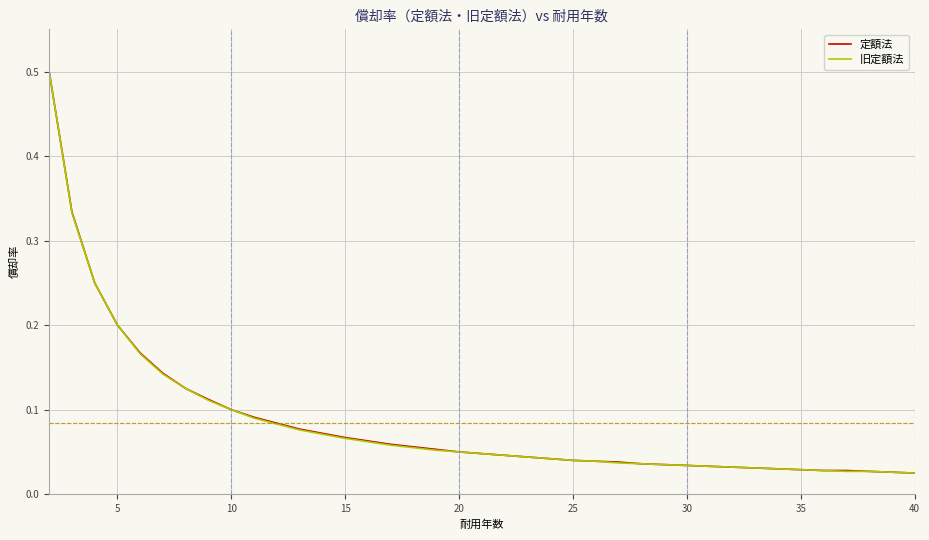

What is the maximum value shown in the chart?

0.5